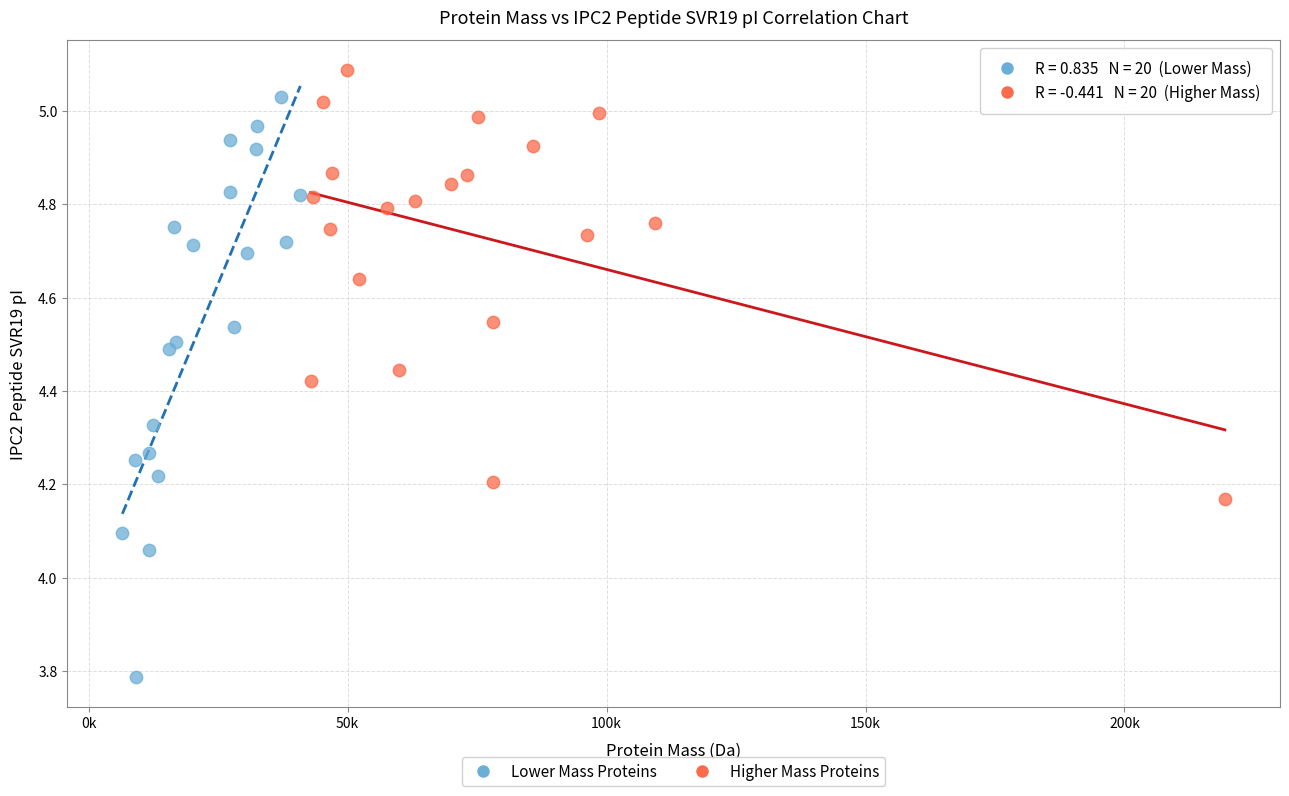

Which series contains the lowest Y value?

Lower Mass Proteins